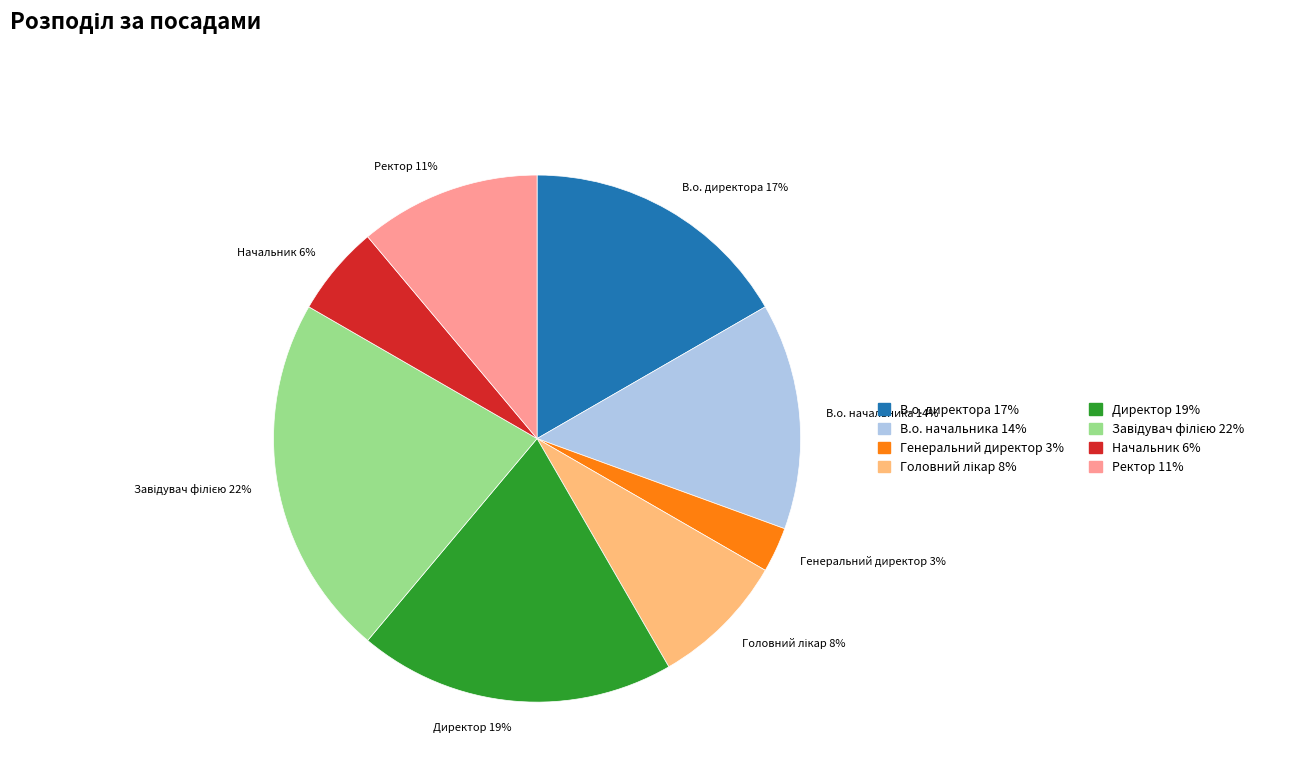

Which category has the smallest portion of the pie?

Генеральний директор